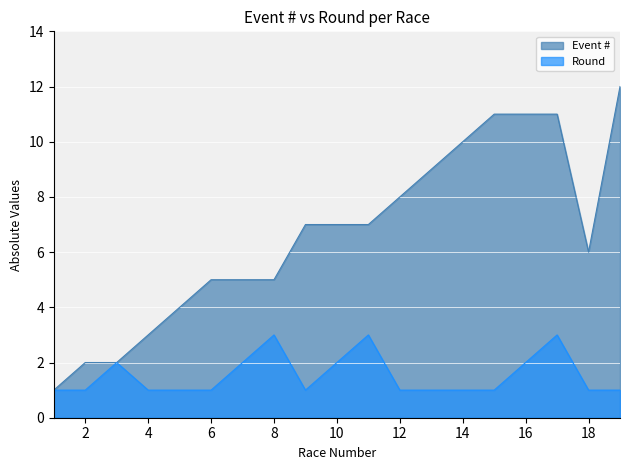

Rank the categories by Round value from lowest to highest.

1, 2, 4, 5, 6, 9, 12, 13, 14, 15, 18, 19, 3, 7, 10, 16, 8, 11, 17